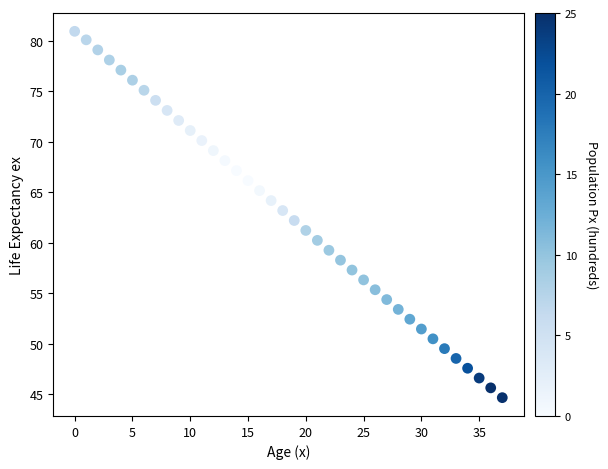

What is the range of Y values (max minus min)?

36.3